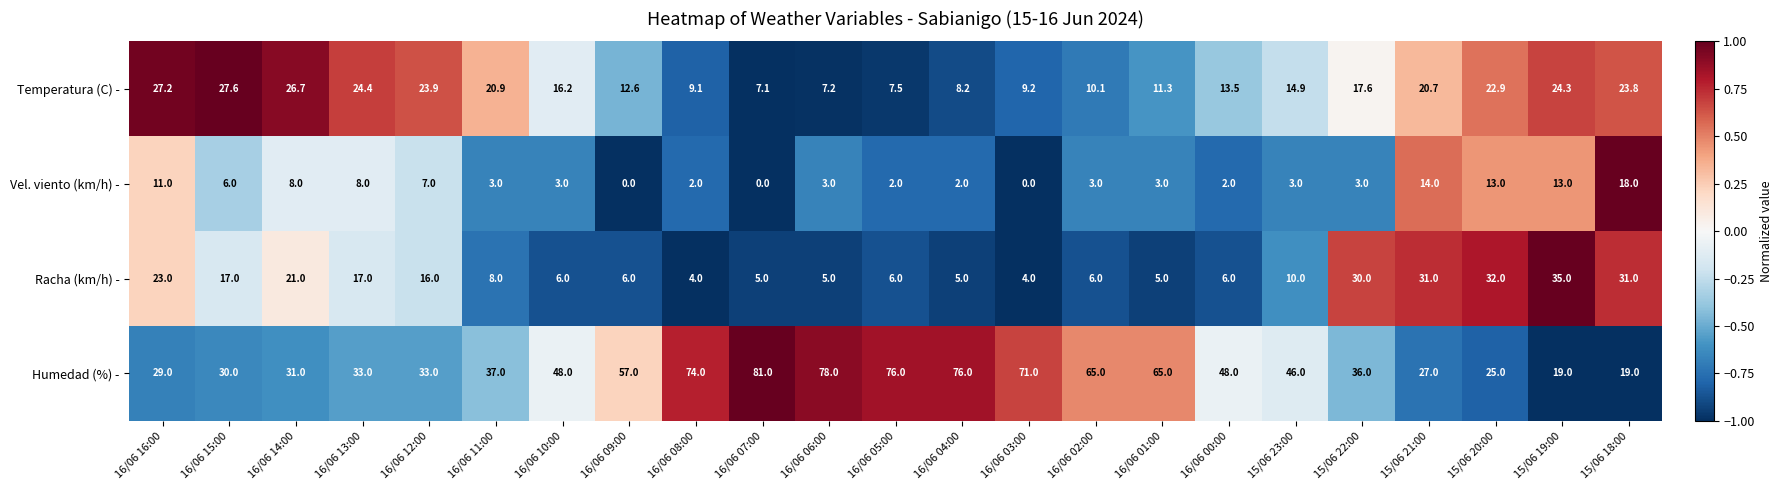

Is it true that Temperatura (C) - equals 9.2 at 16/06 03:00?

True